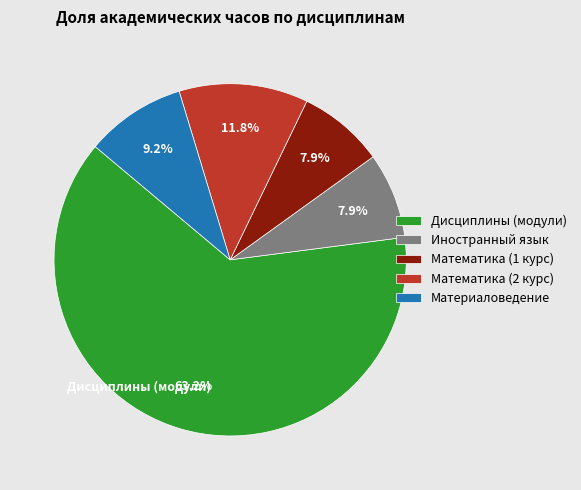

What percentage is the Материаловедение slice, to the nearest percent?

9%